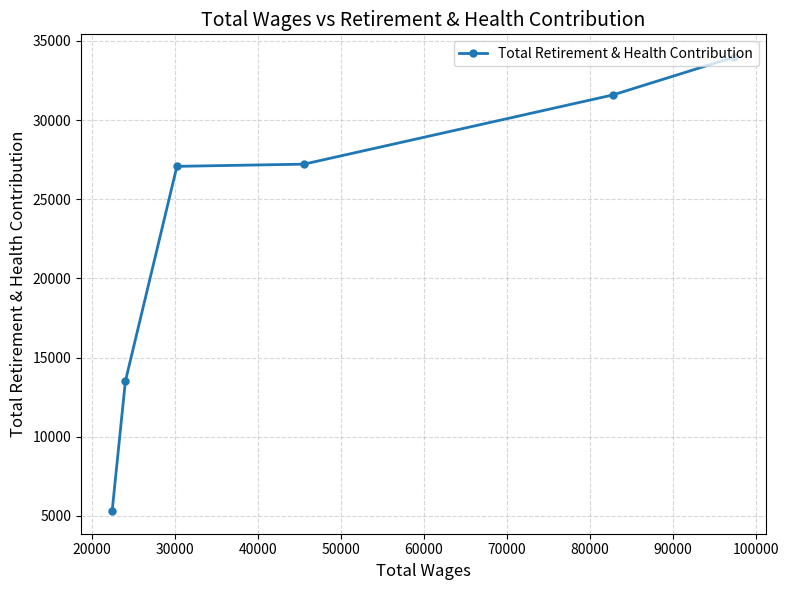

Is this an area chart (filled region under the line)?

No